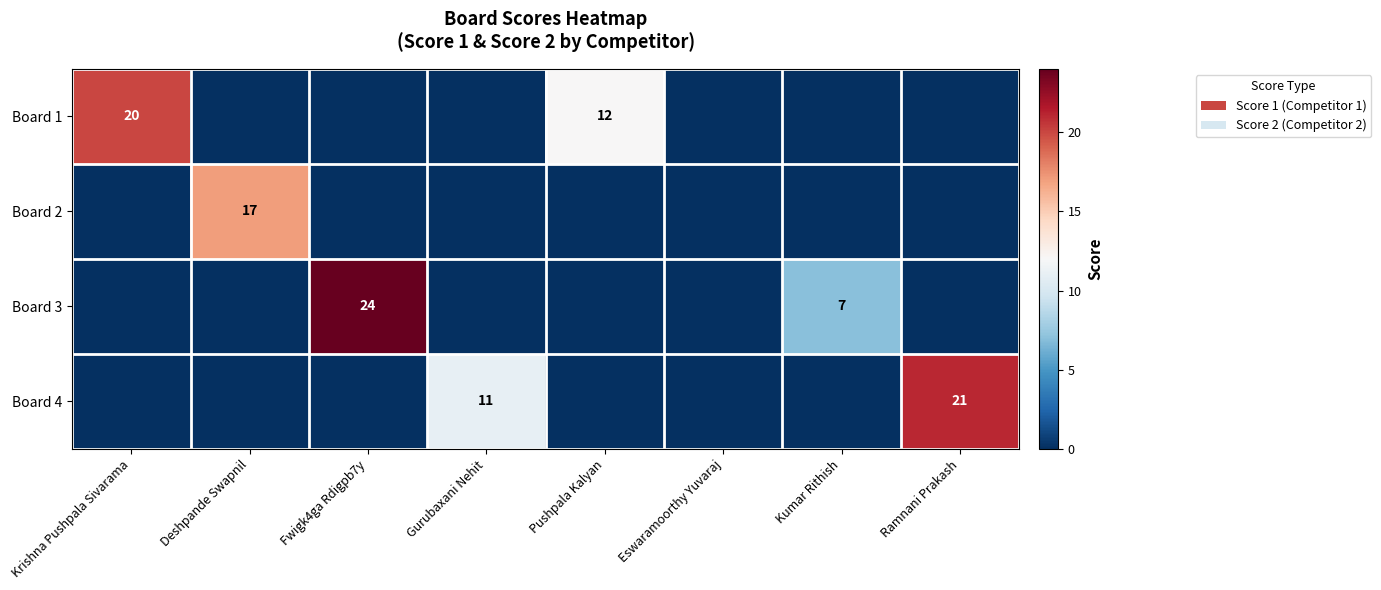

What is the maximum value shown in the chart?

24